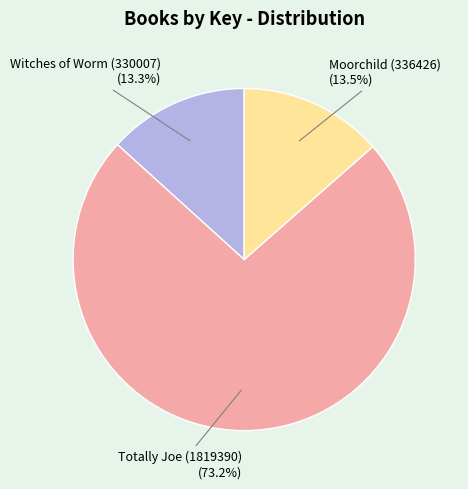

Is there any slice that represents more than half of the pie?

Yes